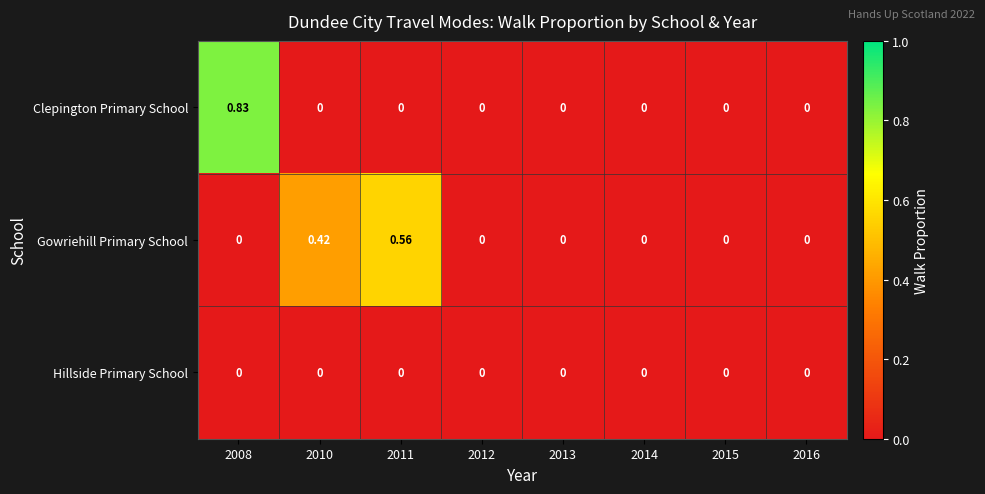

Which series has the largest range (max minus min)?

Clepington Primary School